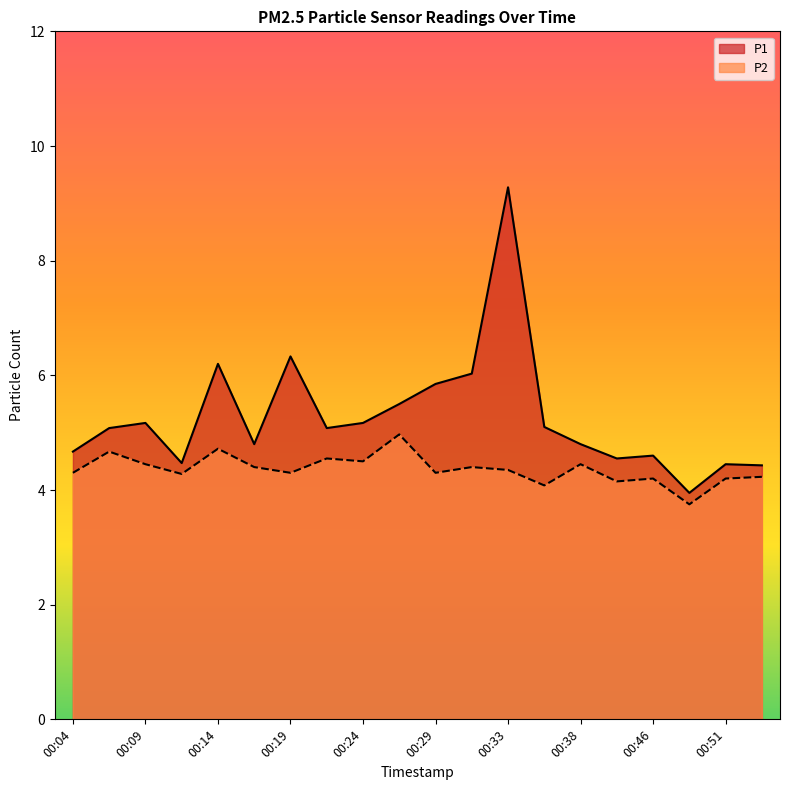

What is the average value of the P1 series?

5.3